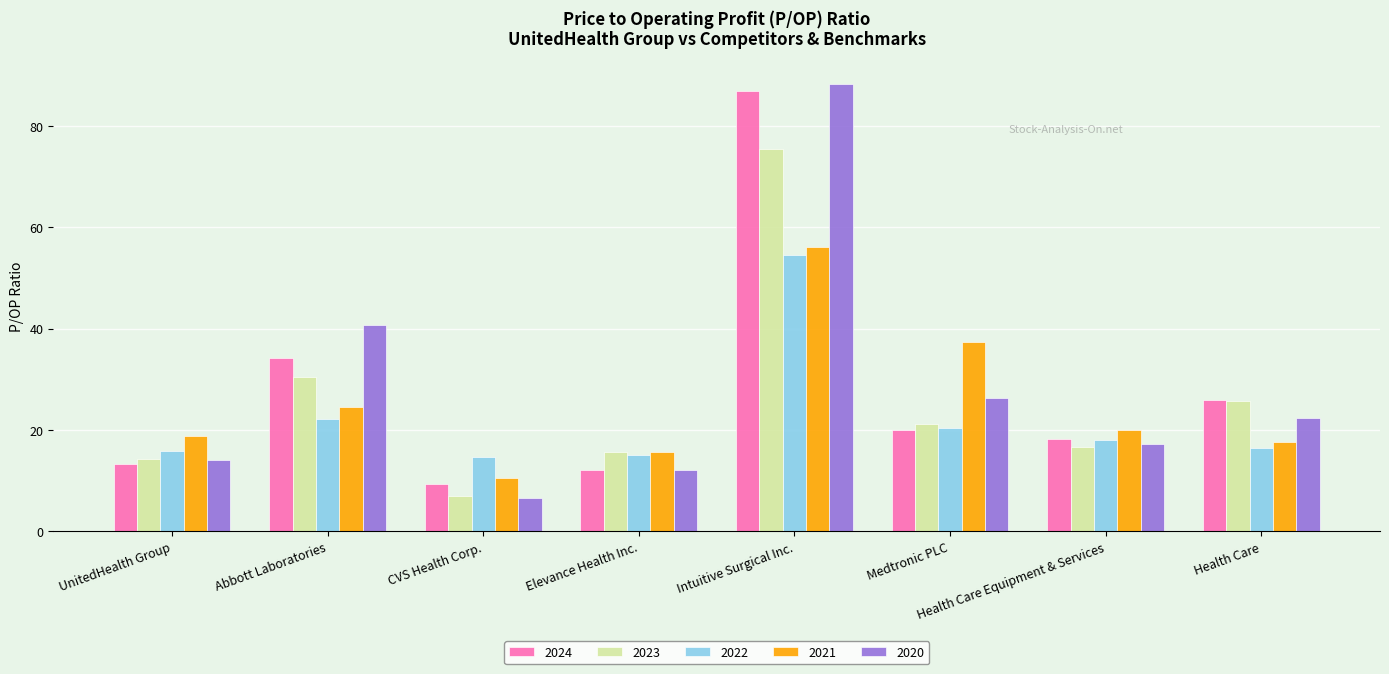

Is the value of 2023 at Health Care Equipment & Services greater than the value of 2022 at Medtronic PLC?

No